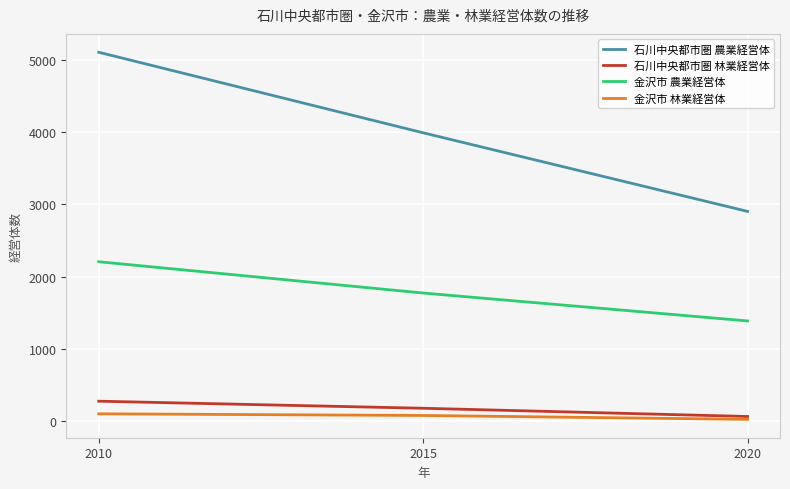

List the labels in order of 金沢市 農業経営体 value, largest first.

2010, 2015, 2020